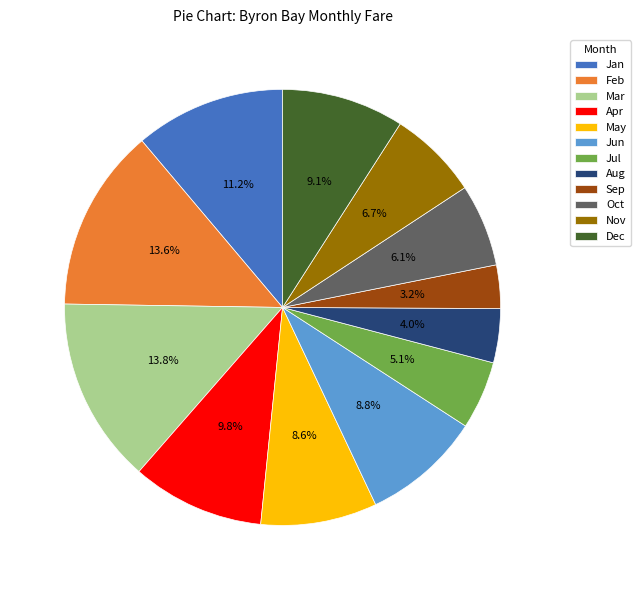

Approximately how many times larger is the value at Dec compared to Aug?

2.3